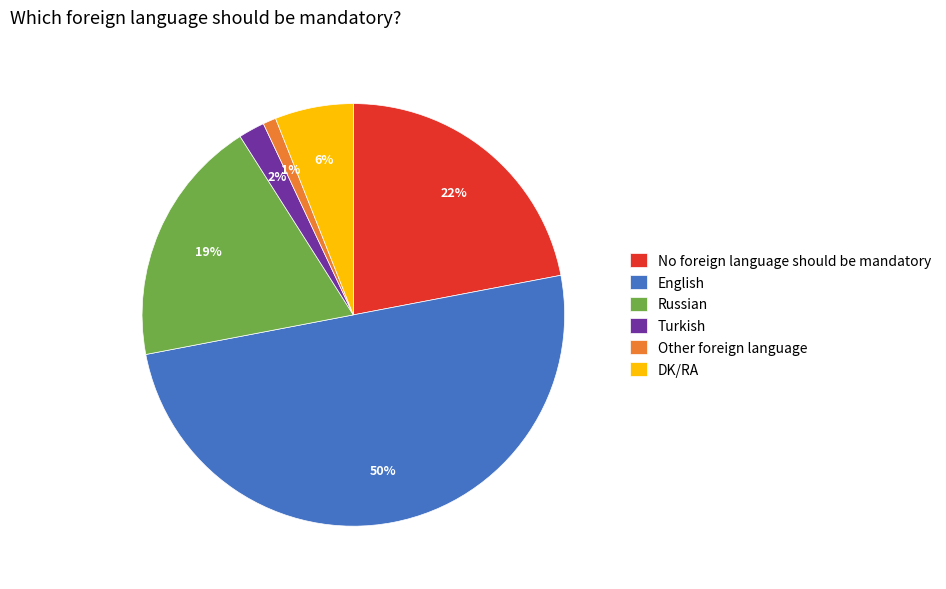

Is it true that Russian is 28% of the pie?

False